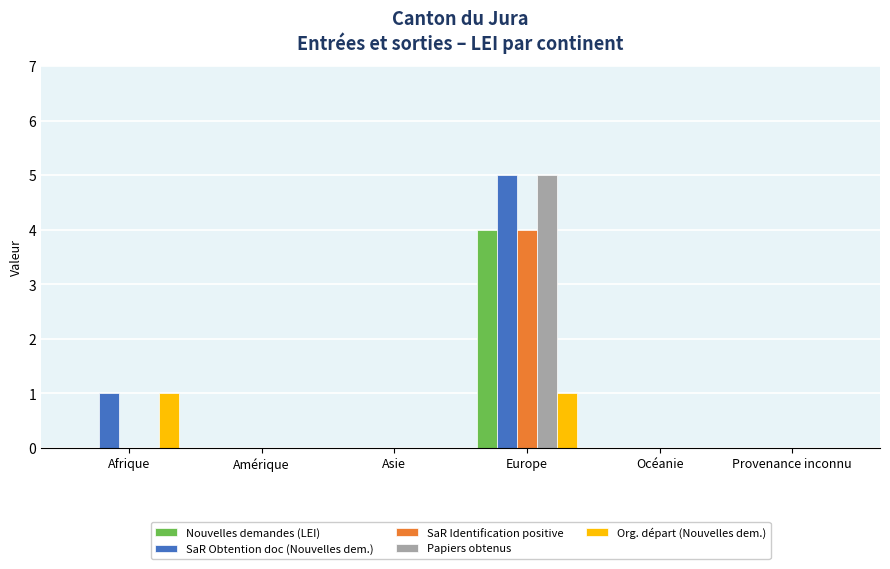

What value does the SaR Obtention doc (Nouvelles dem.) series have at Europe?

5